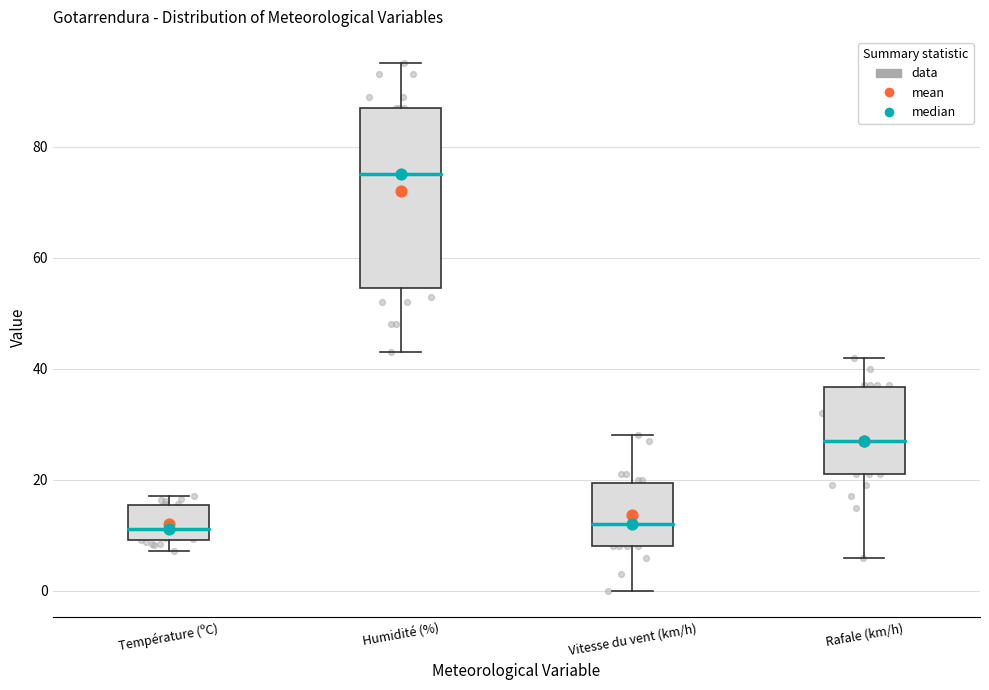

Reading left to right, read every box against the y-axis: the position of its median line, the range the box covers, and the ends of its whiskers. The values are not printed on the chart, so give them approximately, as read against the axis.

Température (ºC): median 12, box 10 to 16, whiskers 8 to 18
Humidité (%): median 76, box 54 to 88, whiskers 44 to 96
Vitesse du vent (km/h): median 12, box 8 to 20, whiskers 0 to 28
Rafale (km/h): median 28, box 22 to 36, whiskers 6 to 42